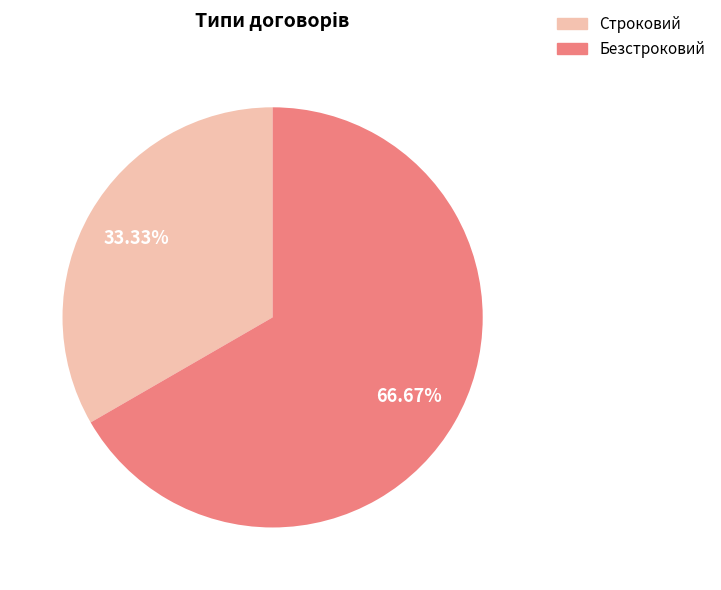

True or false: Строковий accounts for 25% of the total.

False